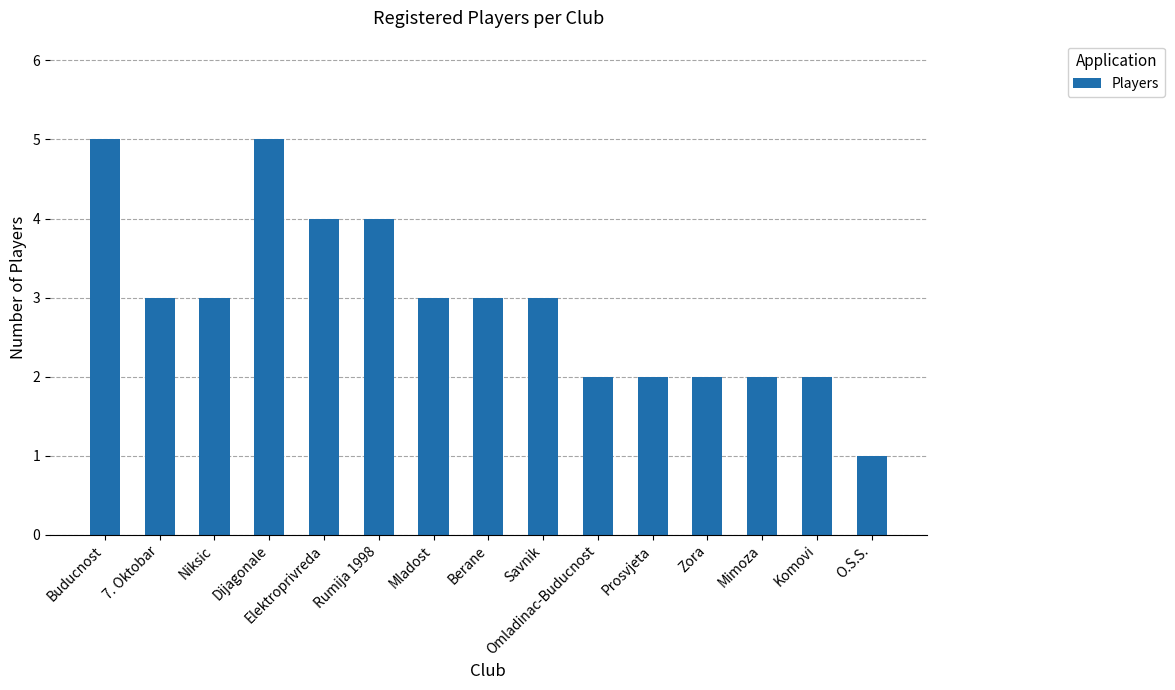

How many bars are there in total?

15